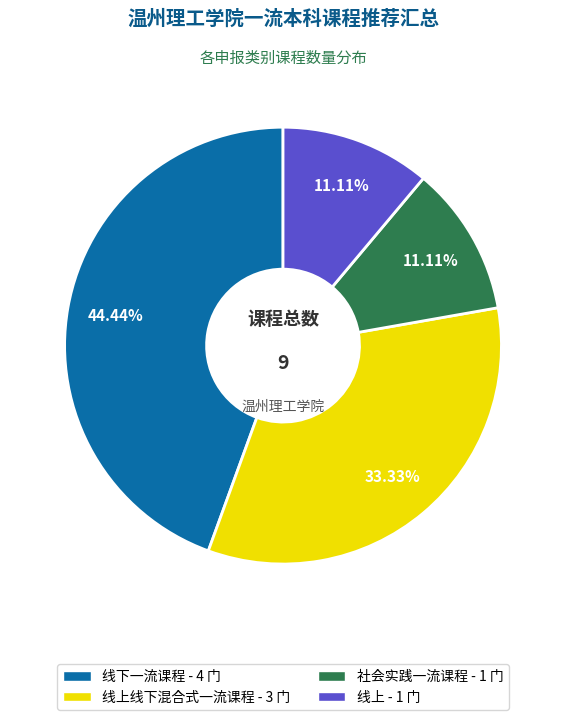

Which has a higher value, 线上 - 1 门 or 线上线下混合式一流课程 - 3 门?

线上线下混合式一流课程 - 3 门